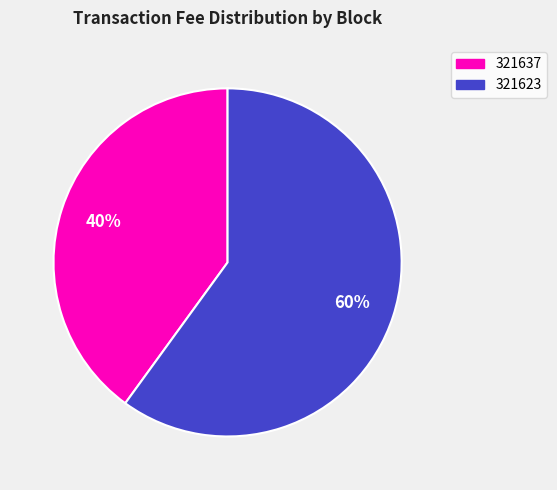

Which category has the smallest portion of the pie?

321637